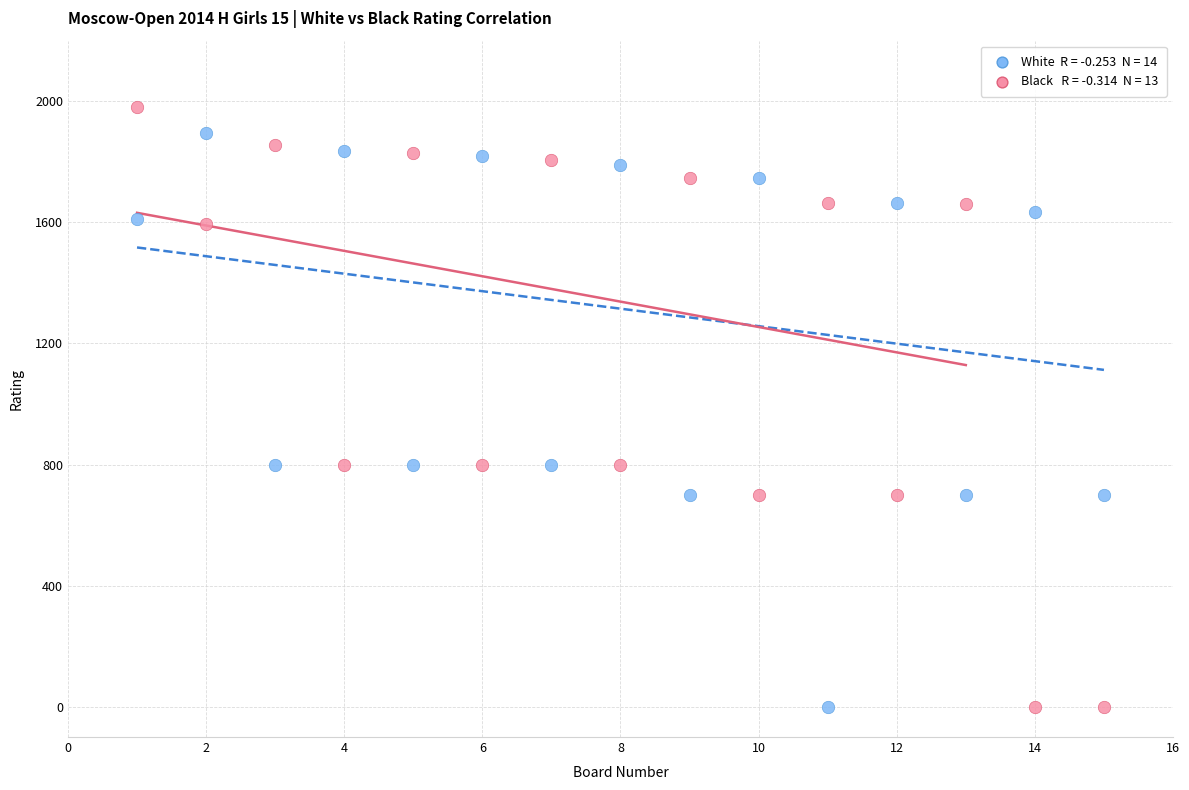

Across all data points, what is the range of X values (max minus min)?

14